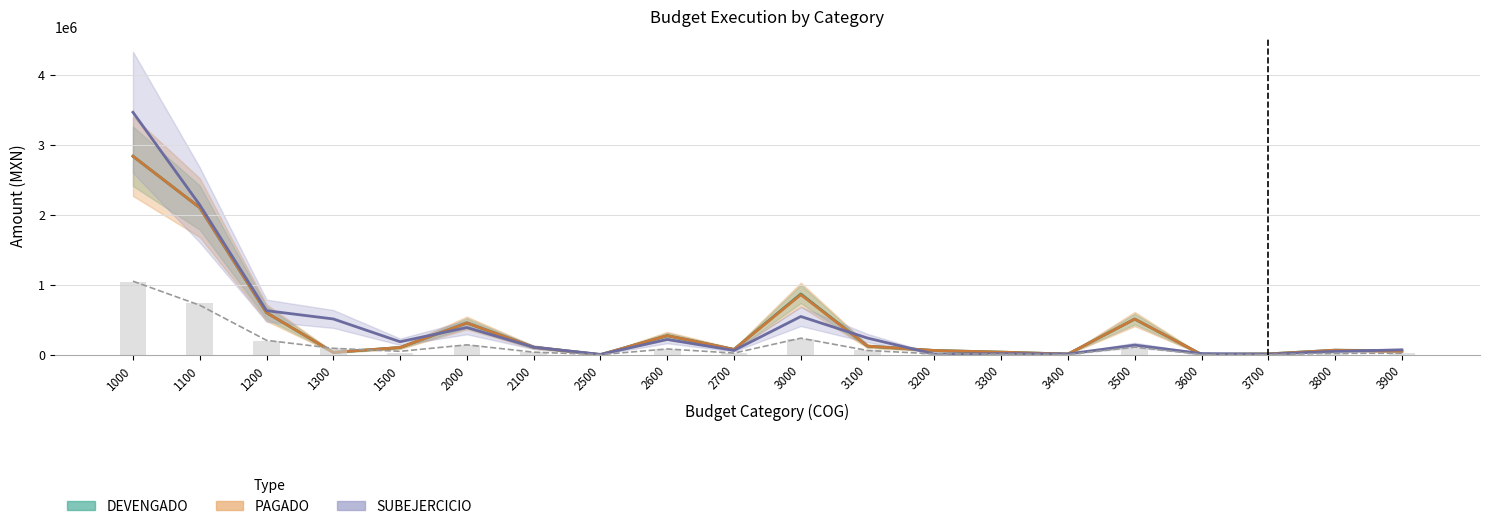

Is the value of MODIFICADO (scaled) at 3500 greater than the value of APROBADO (scaled) at 3300?

Yes